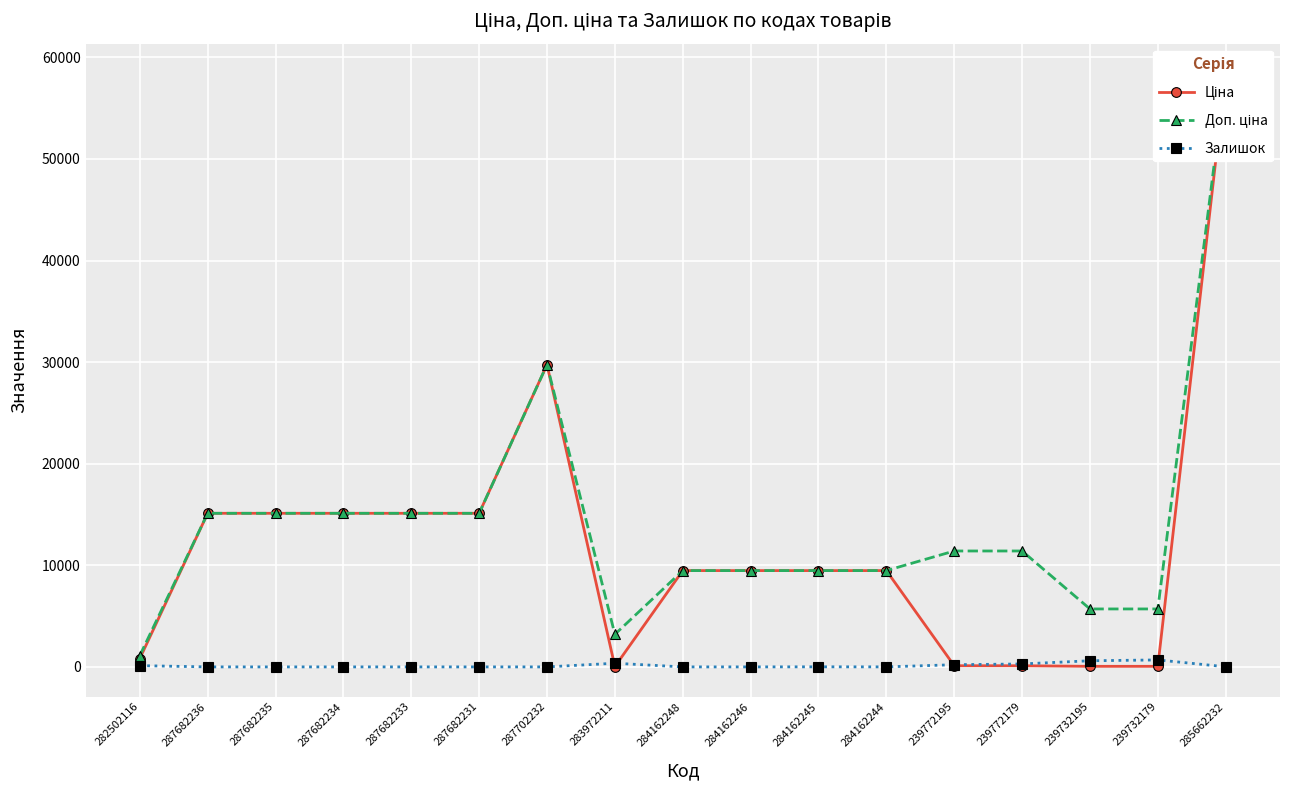

What is the total value across all series at 284162244?

18962.1